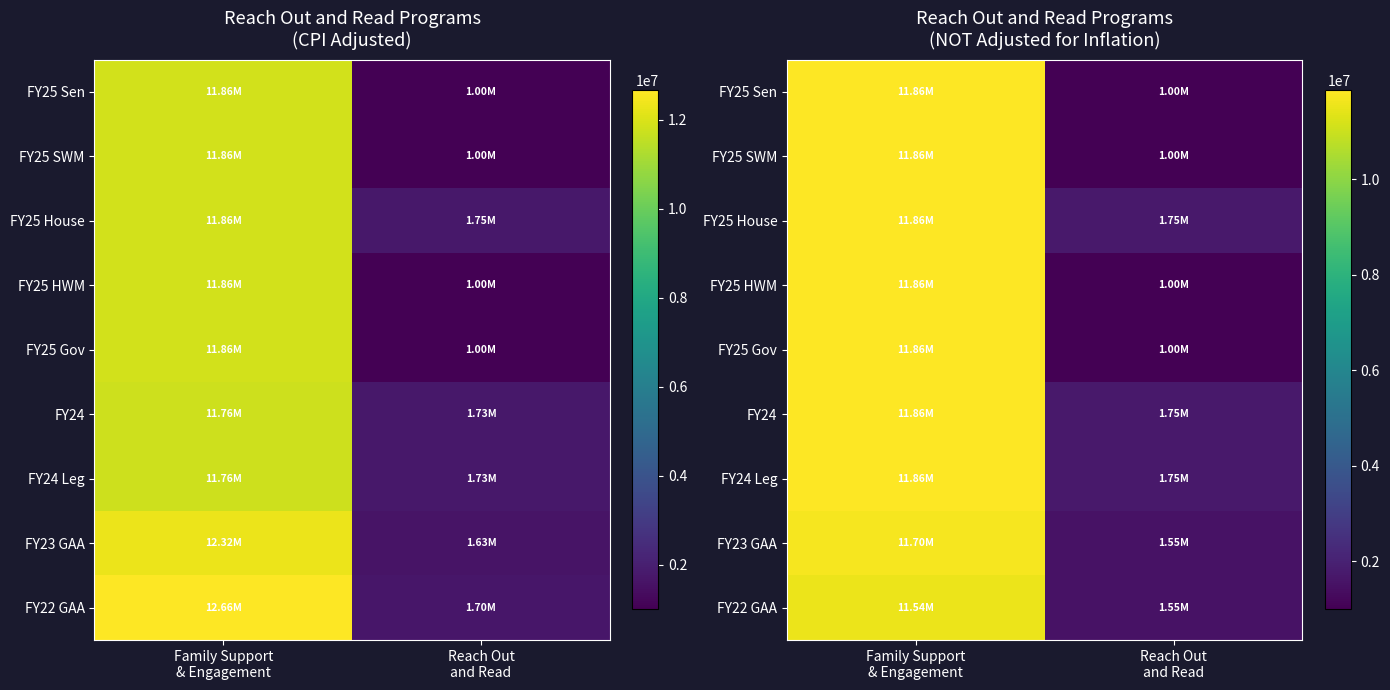

Rank the series by their maximum value, from lowest to highest.

FY22 GAA, FY23 GAA, FY25 Sen, FY25 SWM, FY25 House, FY25 HWM, FY25 Gov, FY24, FY24 Leg